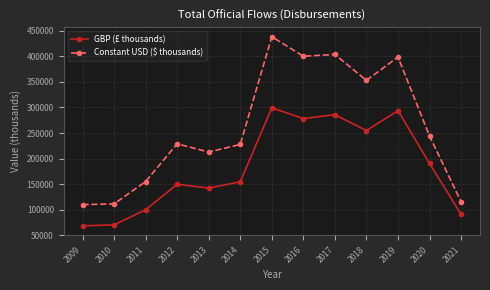

The value of Constant USD ($ thousands) at 2018 is 353103.5. True or false?

True